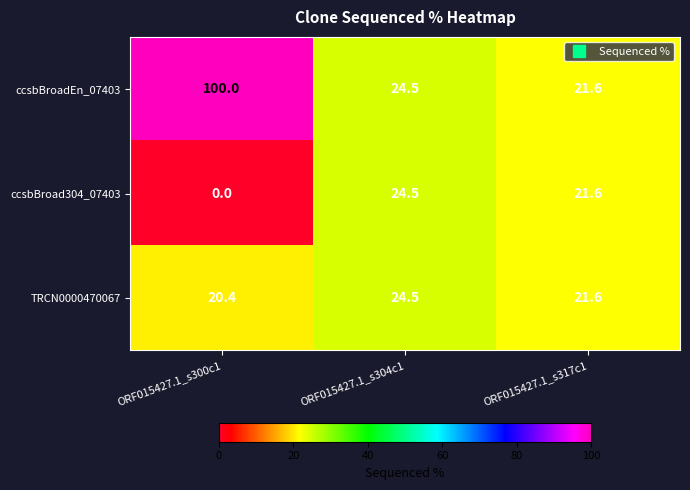

At which category is the sum across all series the highest?

ORF015427.1_s300c1